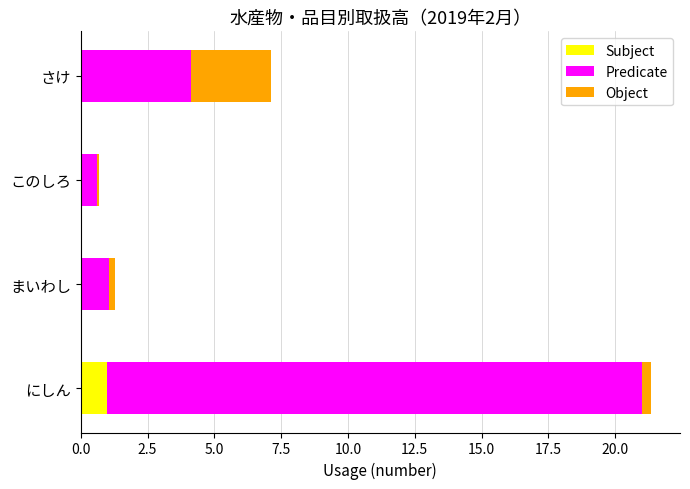

Which category has the highest value in the Subject series?

にしん